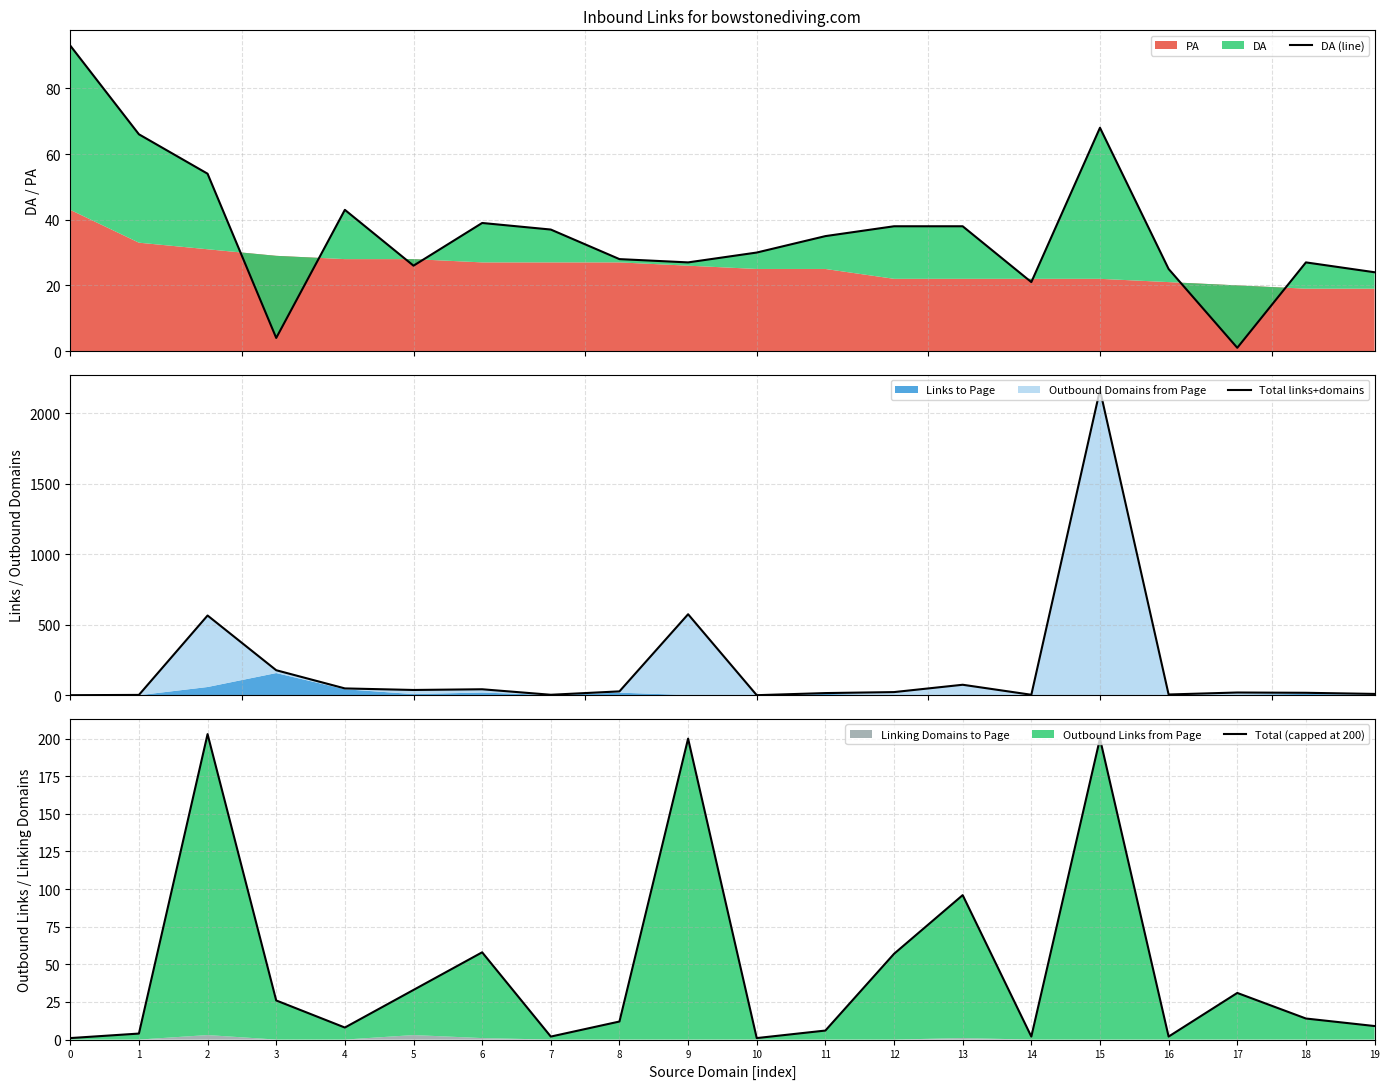

At how many categories does at least one series exceed 992?

1